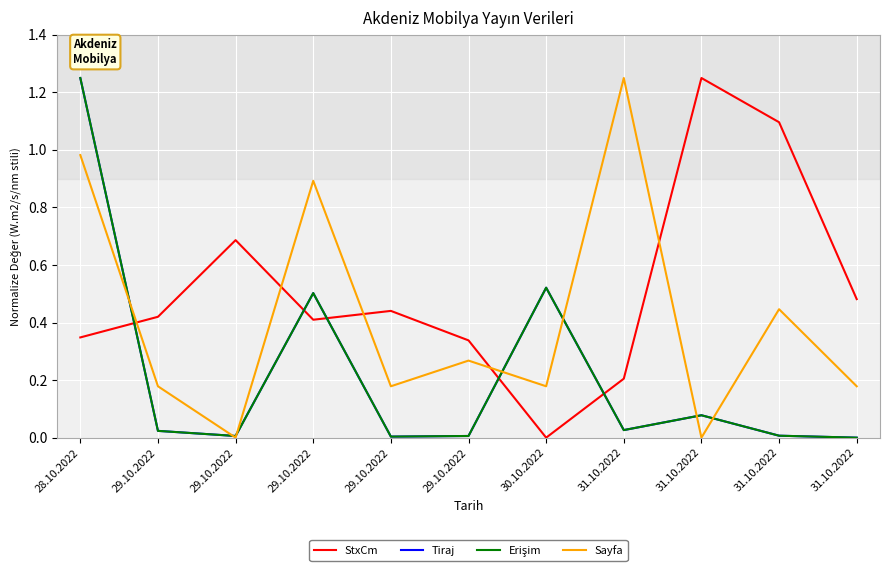

Is the value of Erişim at 29.10.2022 greater than the value of Tiraj at 29.10.2022?

No